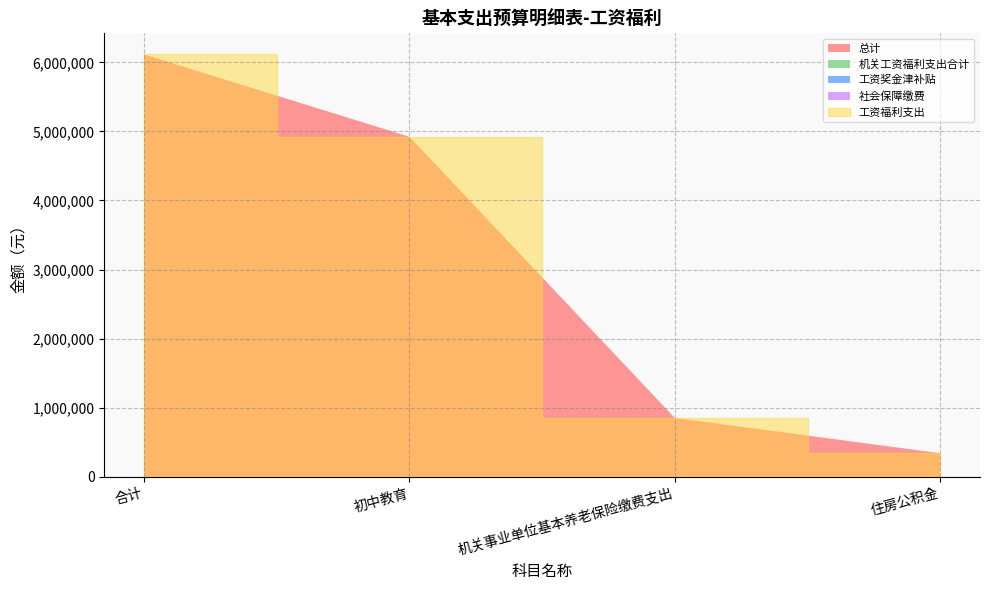

Reading left to right, list all the values displayed in this chart.

总计: 6114242.9	4921812.5	851736.0	340694.4
工资福利支出: 6114242.9	4921812.5	851736.0	340694.4
机关工资福利支出合计: 0.0	0.0	0.0	0.0
工资奖金津补贴: 0.0	0.0	0.0	0.0
社会保障缴费: 0.0	0.0	0.0	0.0